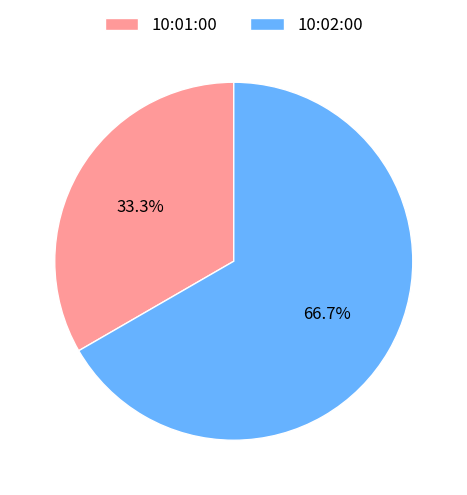

What is the ratio of the value at 10:02:00 to the value at 10:01:00?

2.0